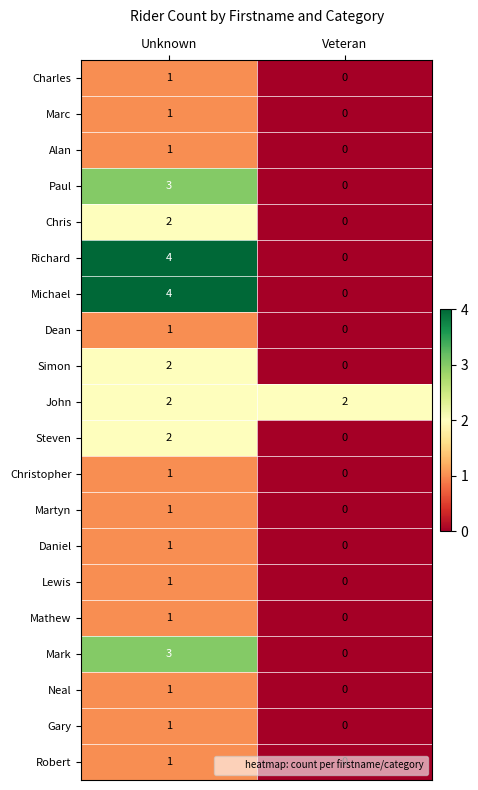

What is the total value across all series at Unknown?

34